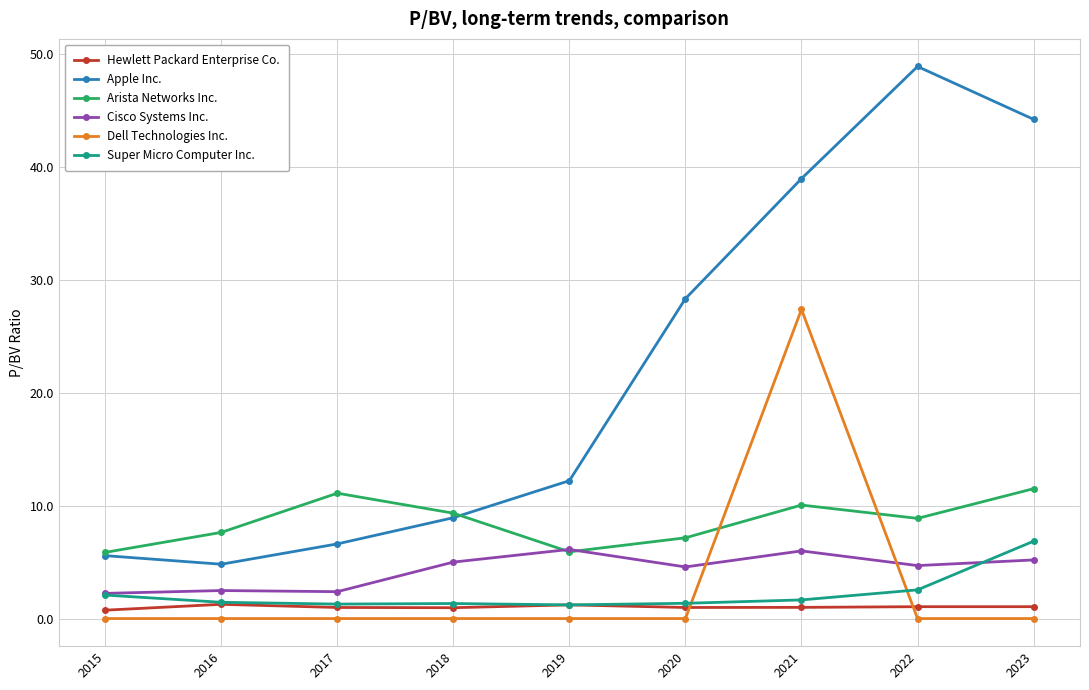

Where does the Arista Networks Inc. series first go above 8?

2017